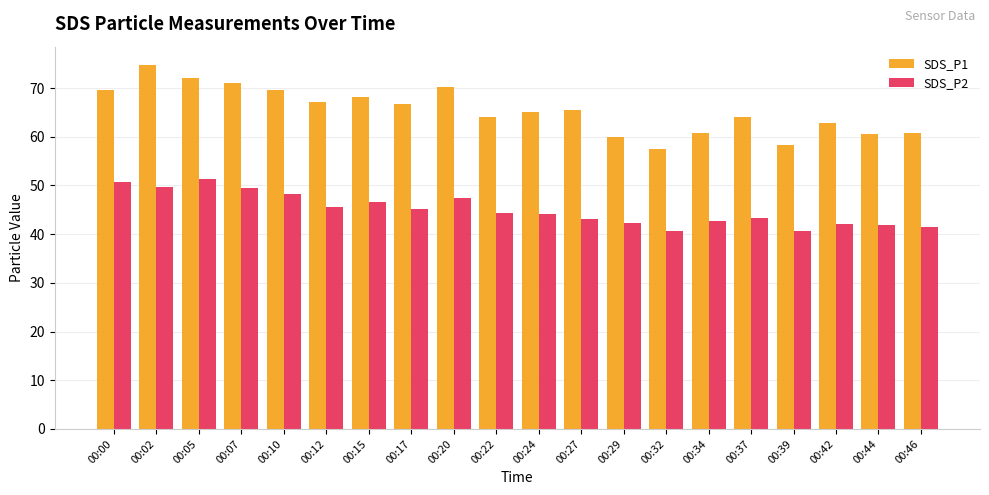

What are all the series names shown in the legend?

SDS_P1, SDS_P2